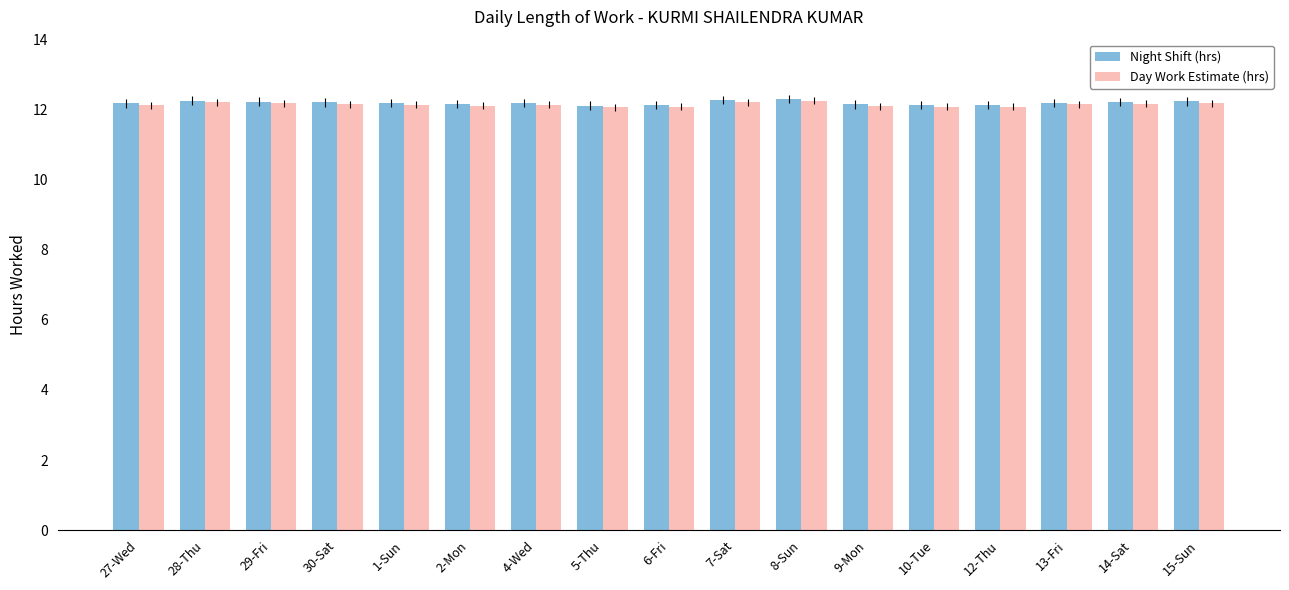

What is the maximum value shown in the chart?

12.3